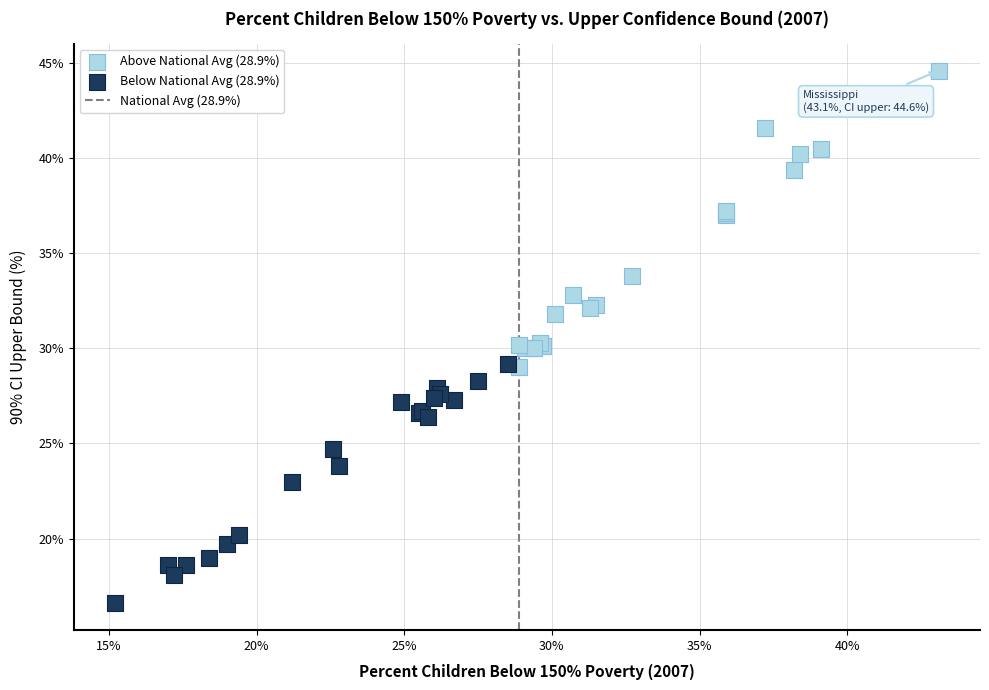

Which series contains the highest Y value?

Above National Avg (28.9%)